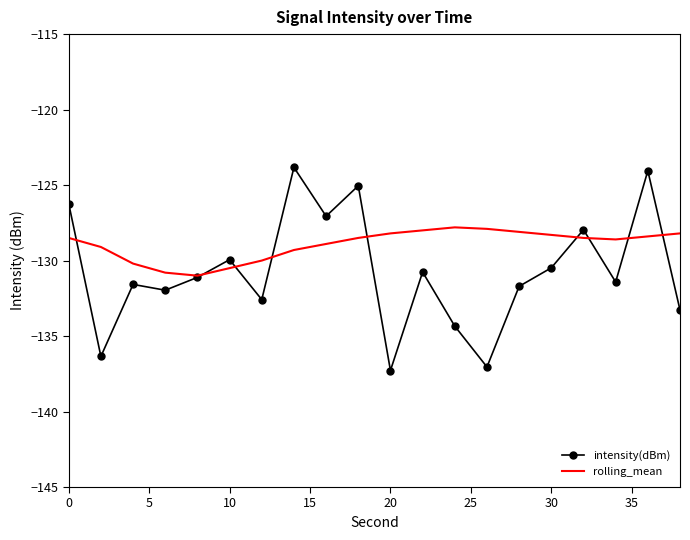

What is the minimum value for rolling_mean?

-131.0